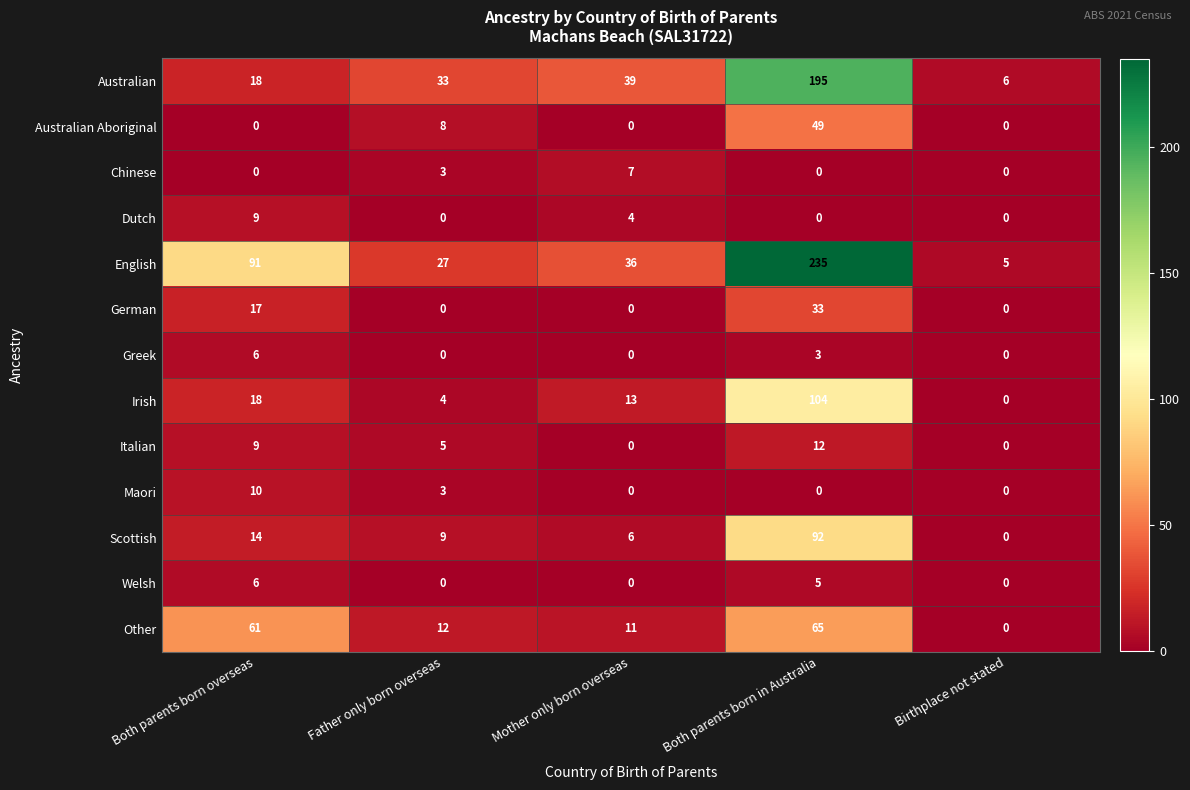

True or false: Greek has a value of 2 at Both parents born overseas.

False